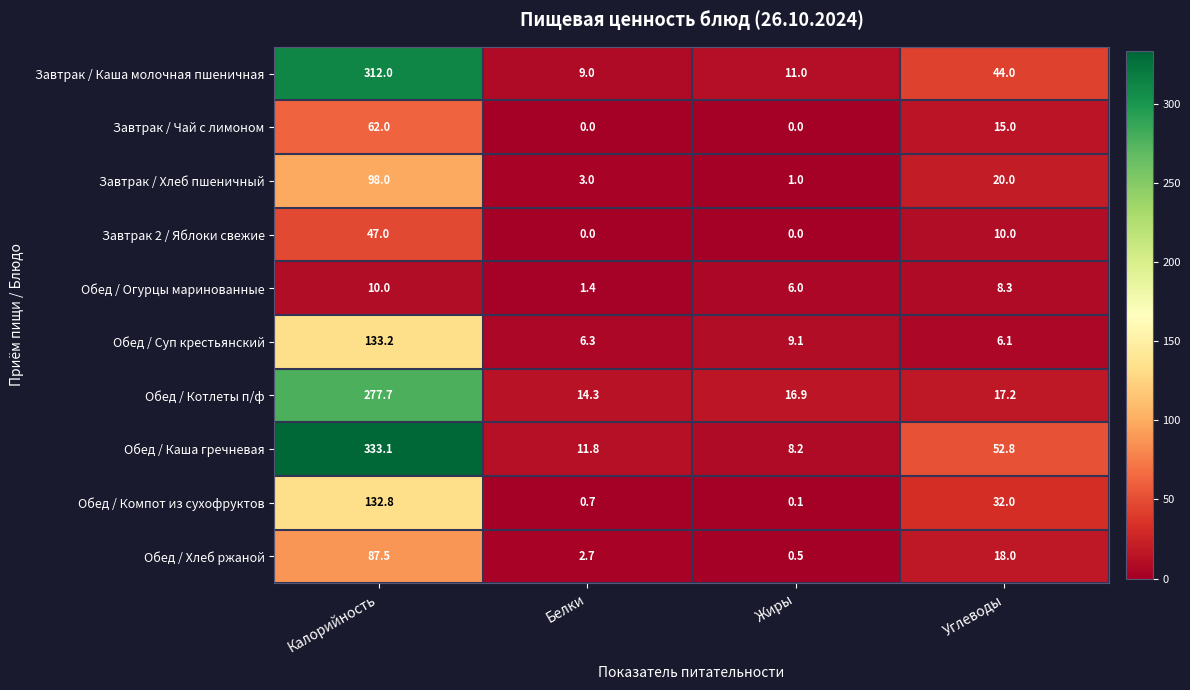

What value does the Обед / Каша гречневая series have at Углеводы?

52.8